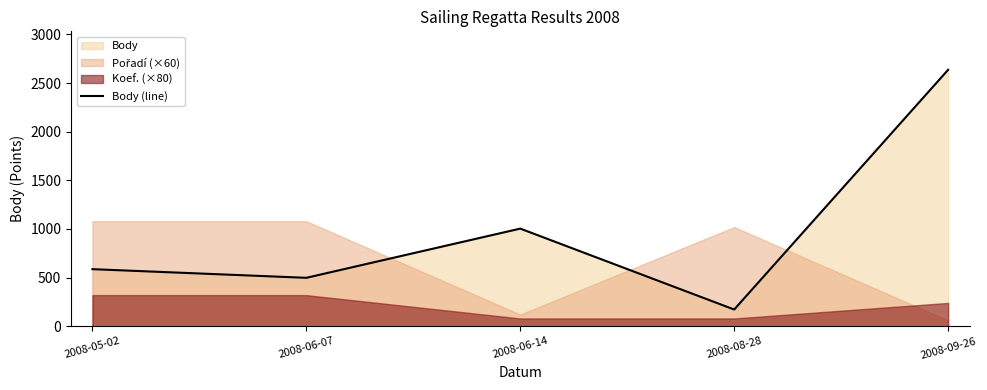

Is it true that the value at 2008-06-07 is 498?

True